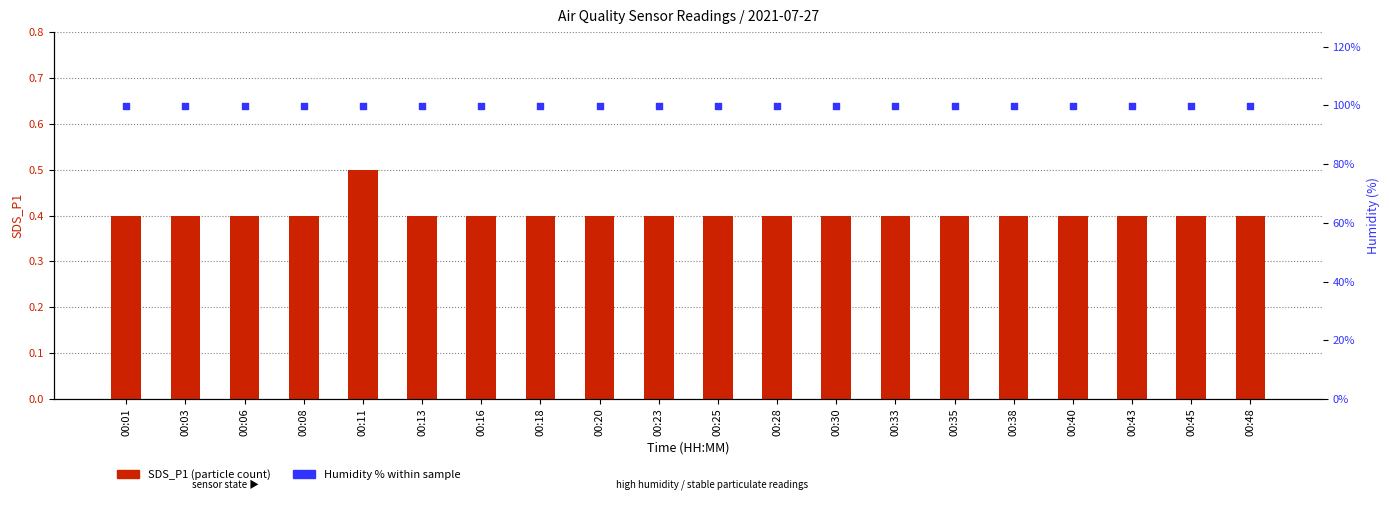

At how many categories does at least one series exceed 56?

20